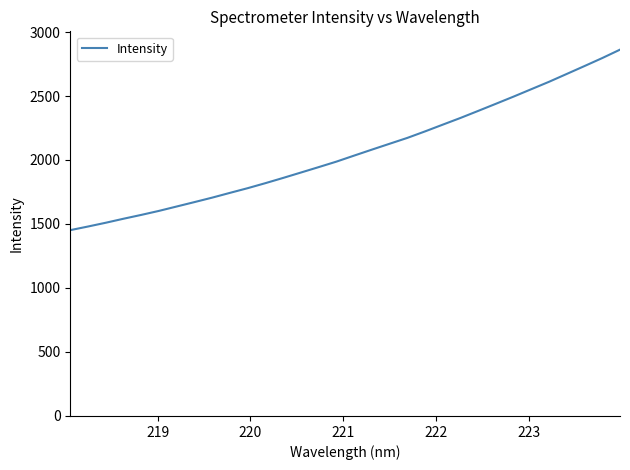

What is the greatest value displayed?

2862.2